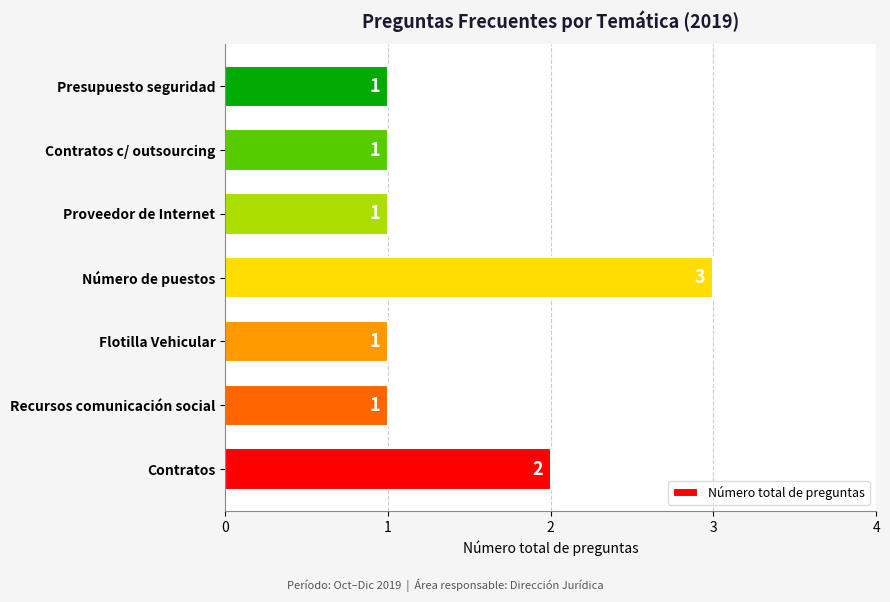

Reading bottom to top, transcribe all the data shown in this chart.

Contratos=2	Recursos comunicación social=1	Flotilla Vehicular=1	Número de puestos=3	Proveedor de Internet=1	Contratos c/ outsourcing=1	Presupuesto seguridad=1